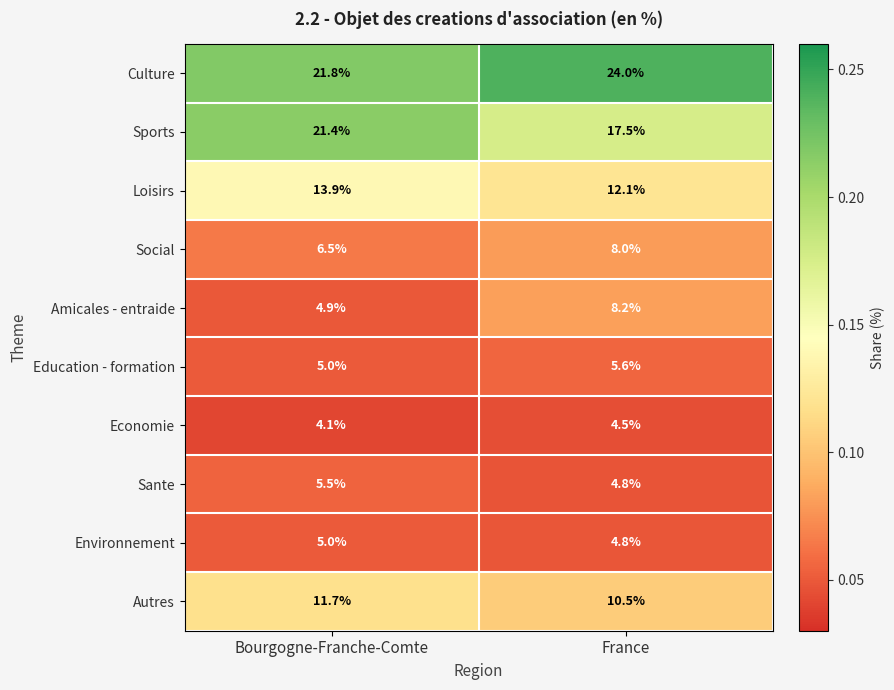

What is the spread (max minus min) of values at France?

19.5